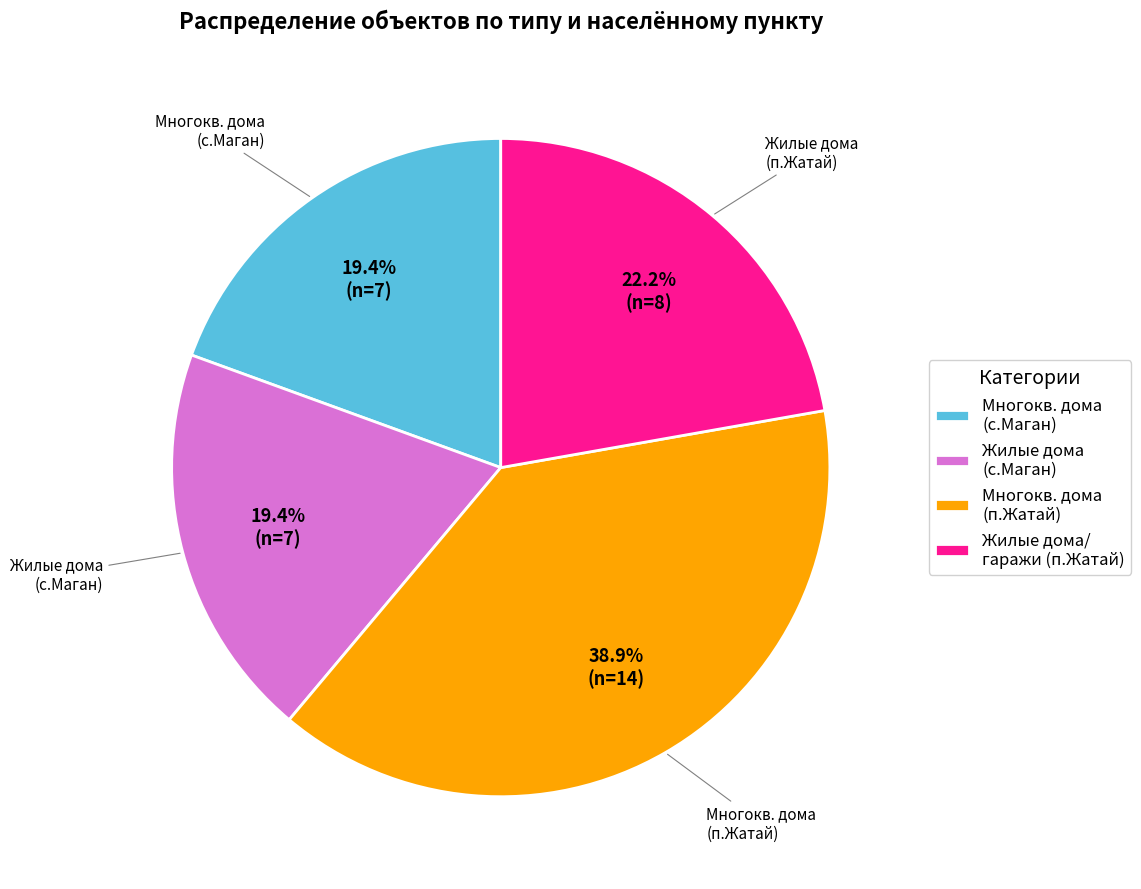

Is there any slice that represents more than half of the pie?

No